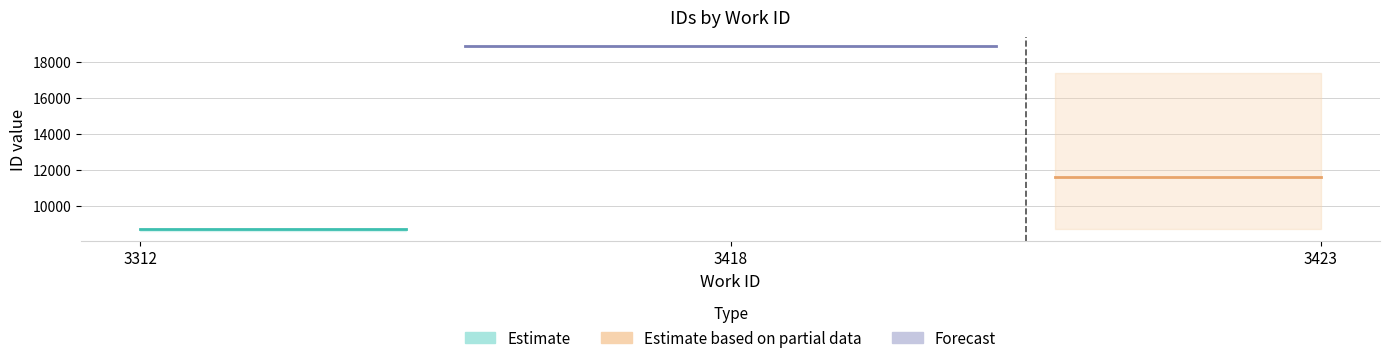

What is the highest value of the work_id series?

3423